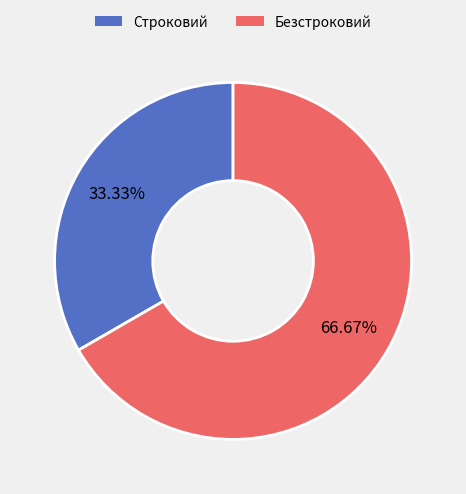

Does Строковий represent more than half of the total?

No